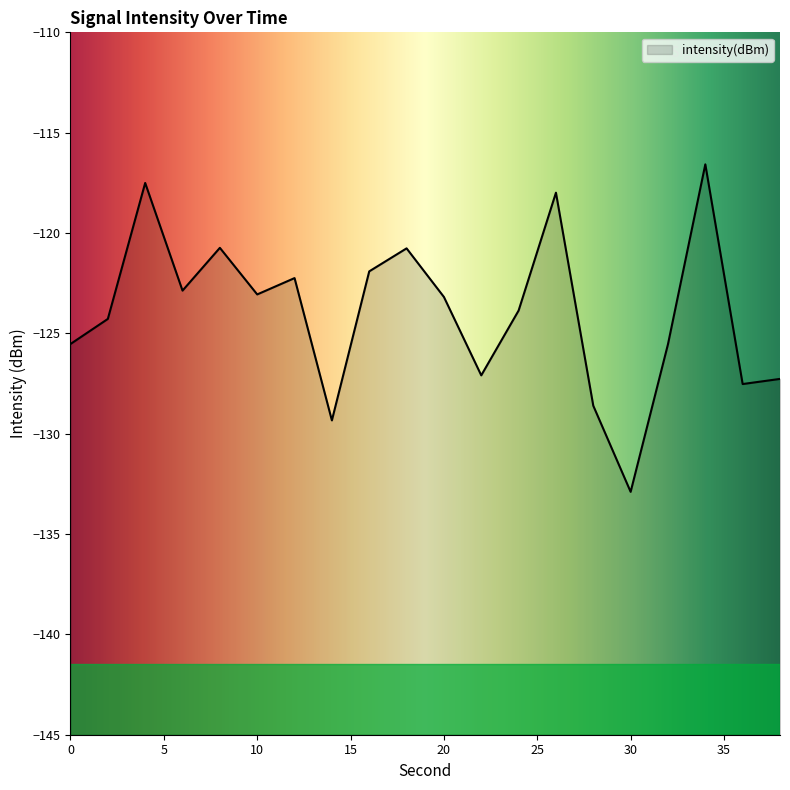

Rank the categories by value from lowest to highest.

30, 14, 28, 36, 38, 22, 32, 0, 2, 24, 20, 10, 6, 12, 16, 18, 8, 26, 4, 34